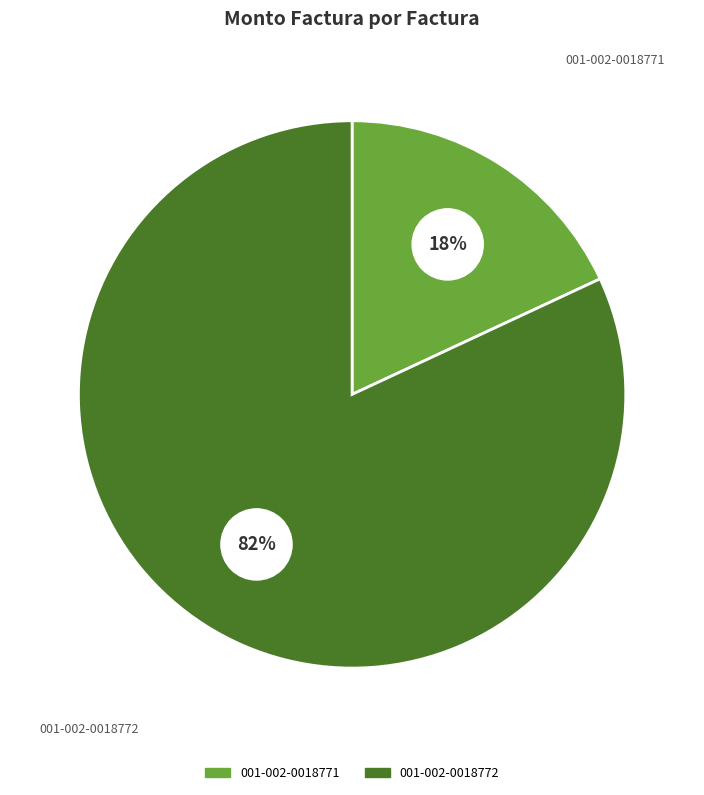

To the nearest percent, what portion does 001-002-0018772 represent?

82%